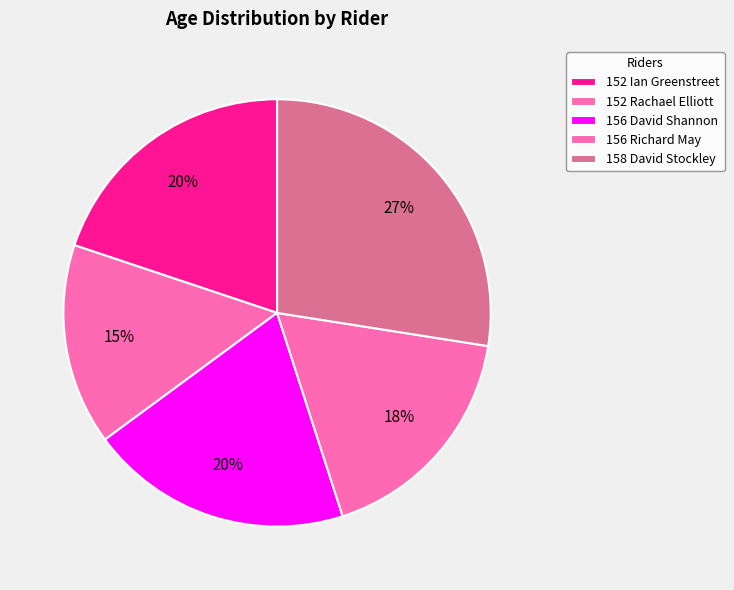

Is there a majority slice in this chart?

No